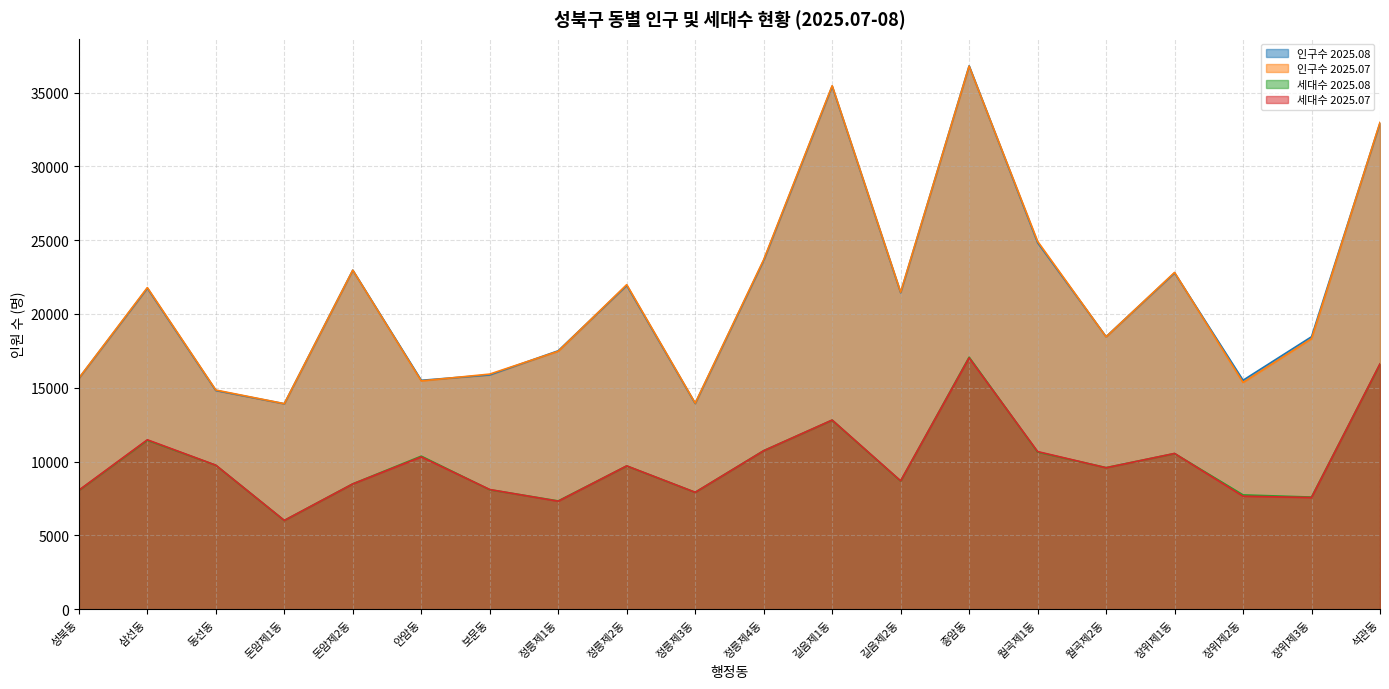

What is the spread (max minus min) of values at 동선동?

5094